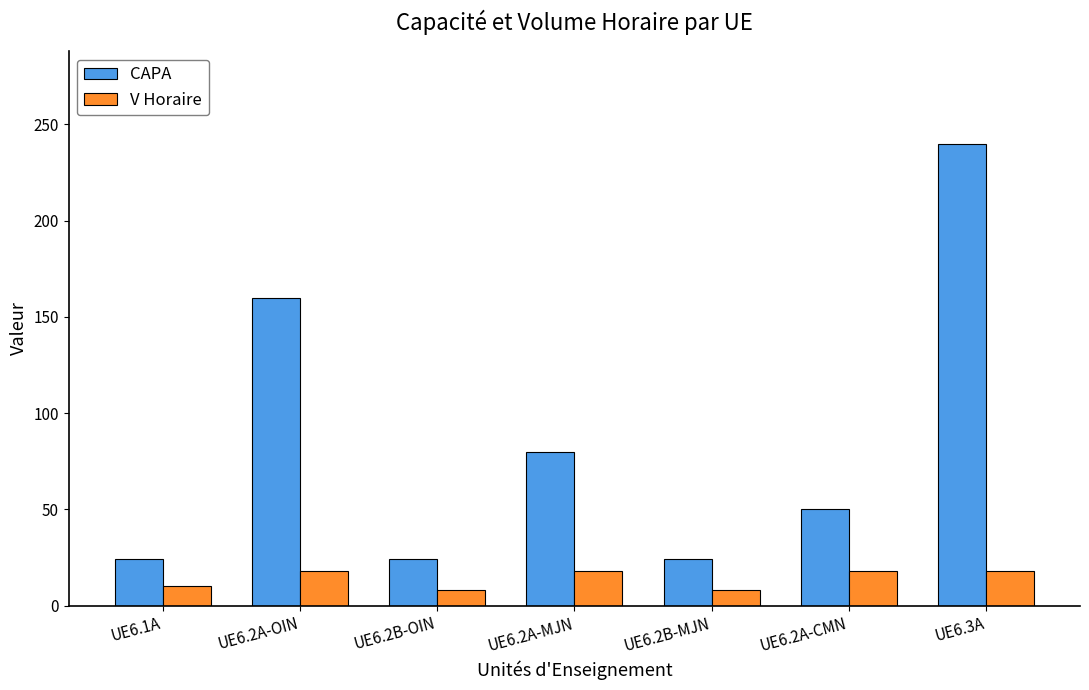

What is the sum of all CAPA values?

602